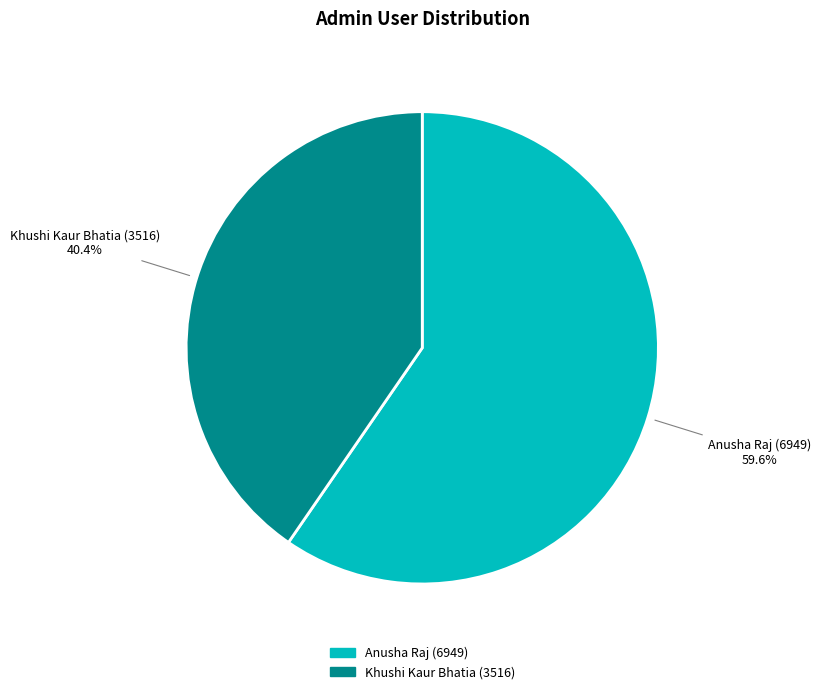

How many slices are in this pie chart?

2